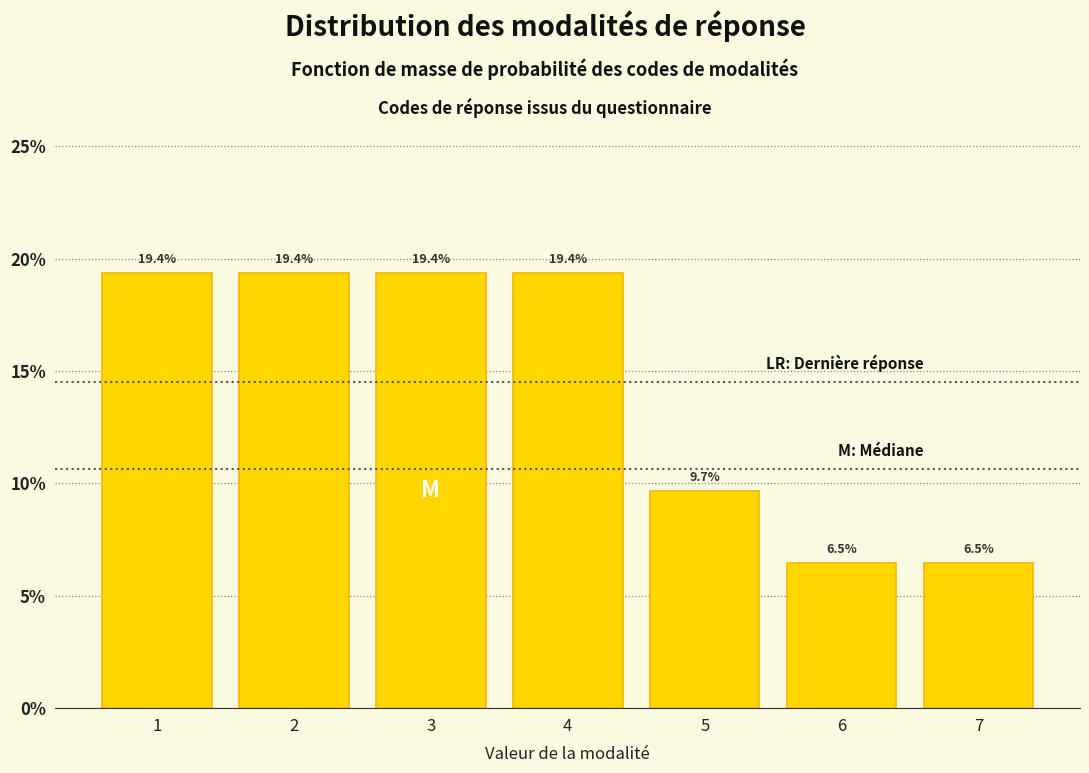

Reading left to right, extract all data points from this chart.

19.4	19.4	19.4	19.4	9.7	6.5	6.5